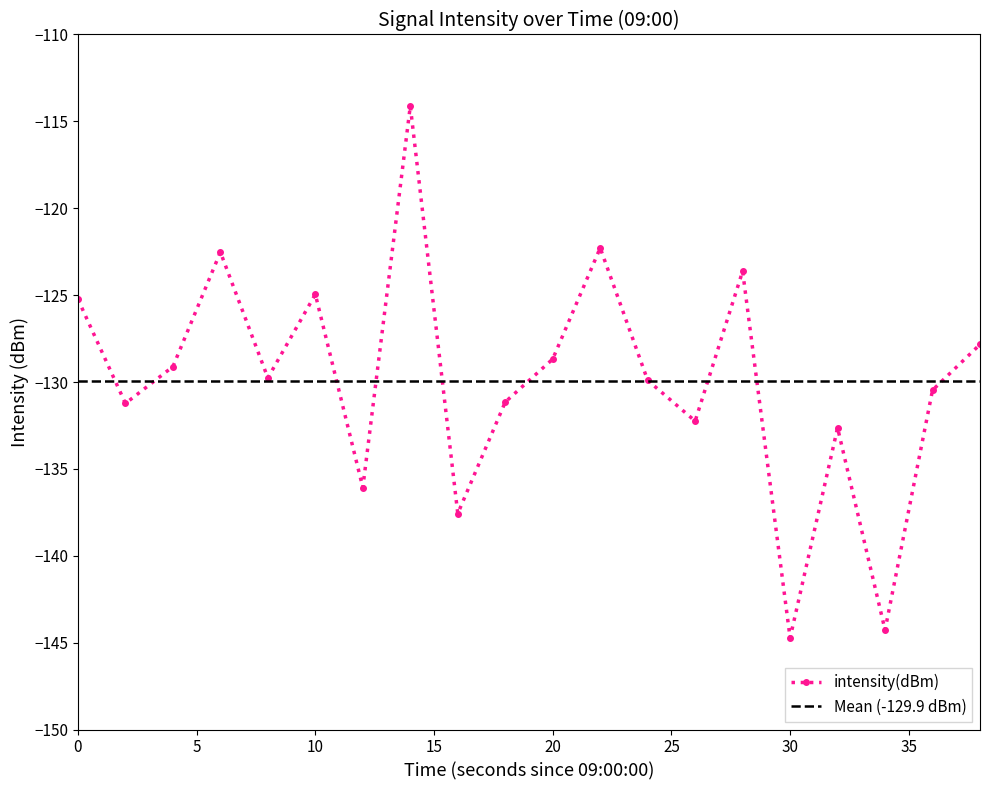

Reading left to right, extract all data points from this chart.

-125.2	-131.2	-129.1	-122.5	-129.8	-125.0	-136.1	-114.1	-137.6	-131.2	-128.7	-122.3	-129.9	-132.2	-123.6	-144.7	-132.6	-144.3	-130.5	-127.8